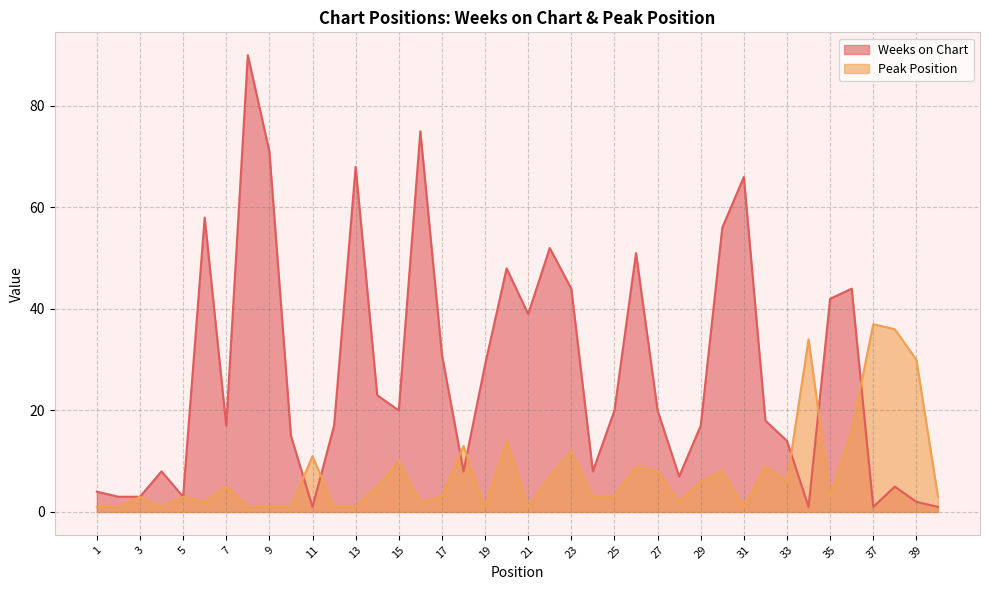

Rank the series by their maximum value, from lowest to highest.

Peak Position, Weeks on Chart